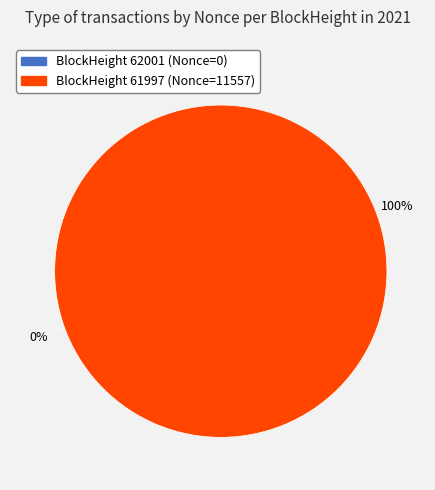

Is it true that 62001 is 0% of the pie?

True